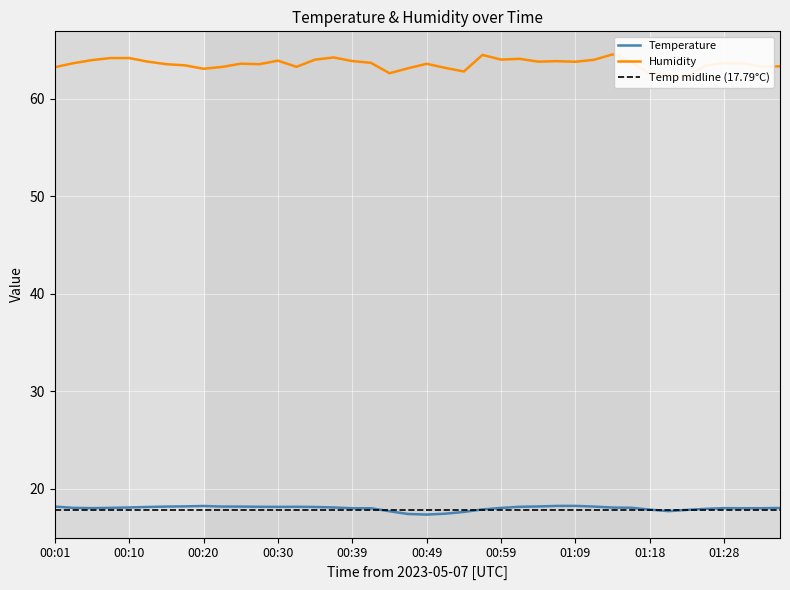

What is the label of the 17th point from the right?

00:57